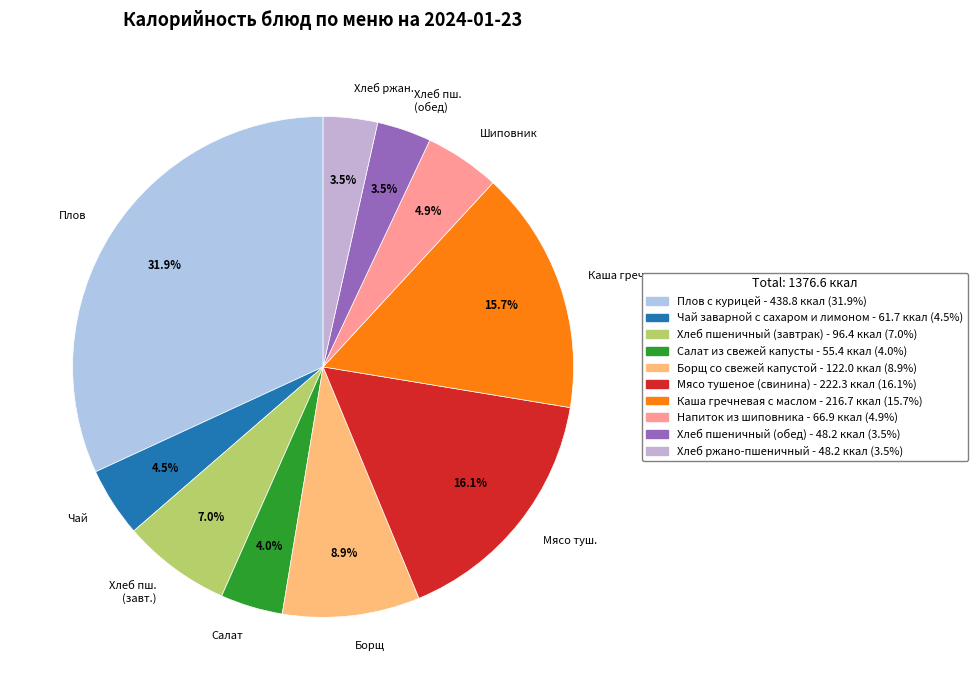

Approximately how many times larger is the value at Мясо туш. compared to Каша греч.?

1.0